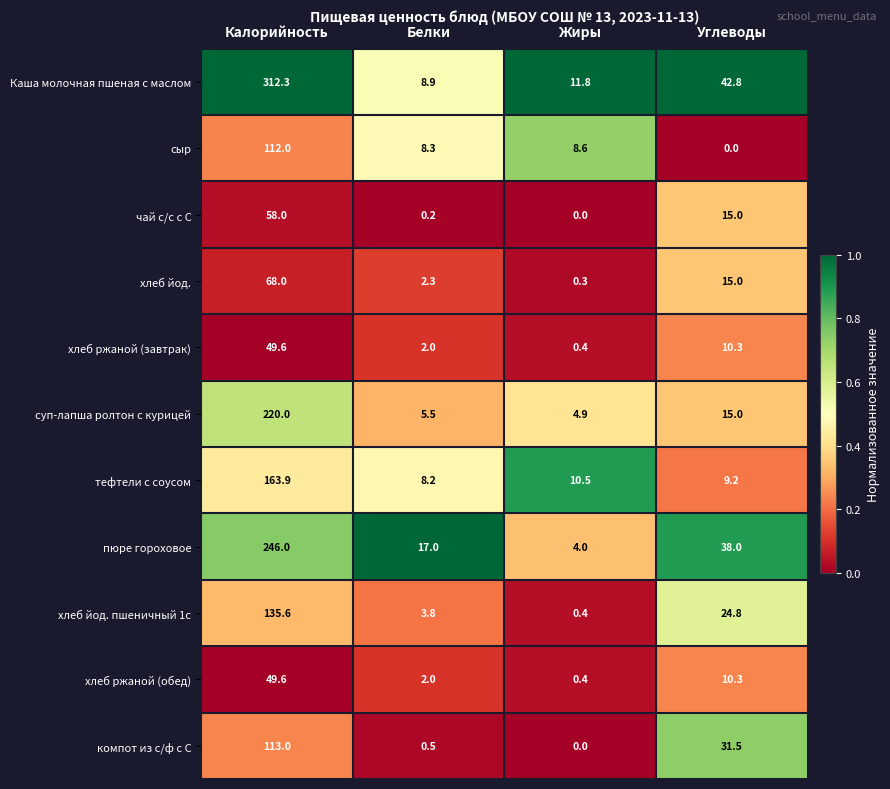

At which label does хлеб йод. пшеничный 1с reach its peak?

Калорийность